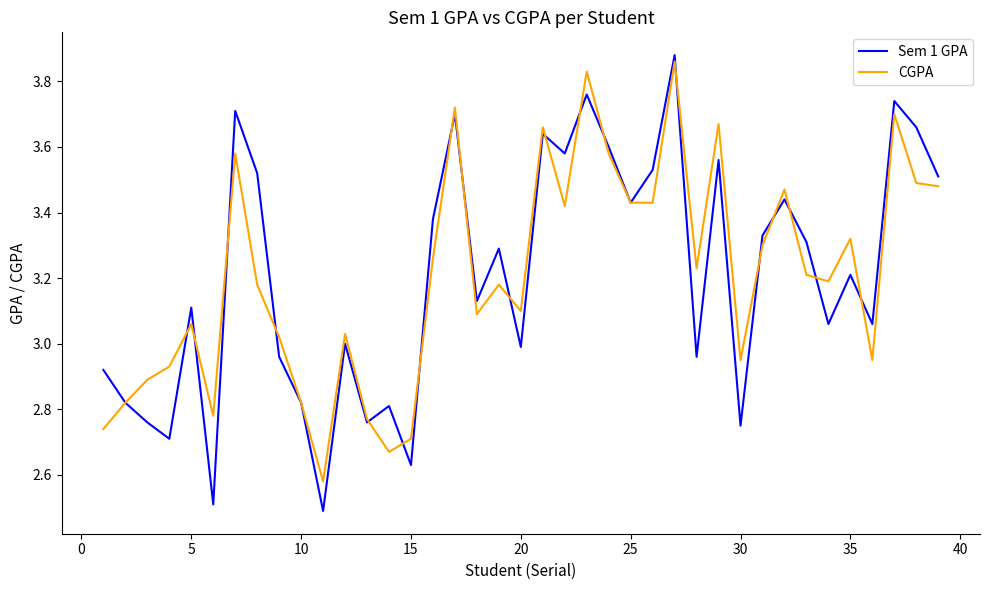

What is the minimum value for Sem 1 GPA?

2.5